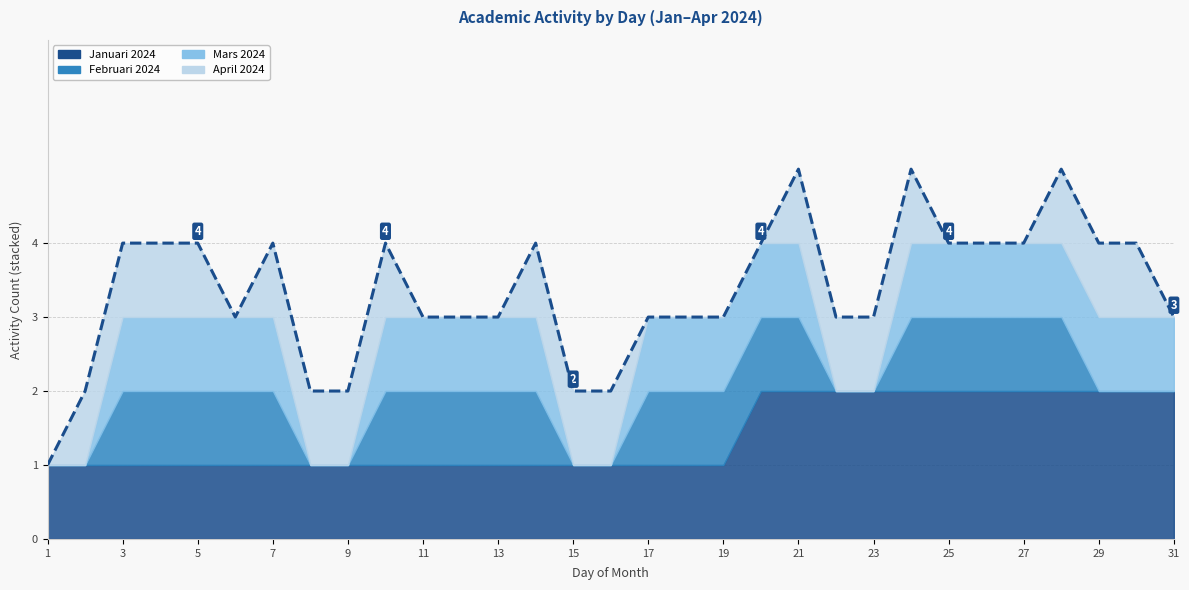

Count the number of categories in the chart.

31